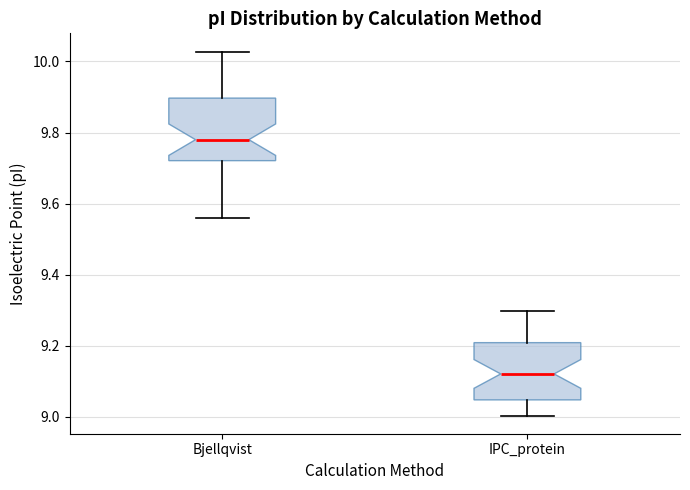

Reading left to right, transcribe this box plot: for each box, give where its median line is, the range the box spans, and where its two whiskers end, as read against the y-axis. The values are not printed on the chart, so give them approximately, as read against the axis.

Bjellqvist: median 9.78, box 9.72 to 9.90, whiskers 9.56 to 10.02
IPC_protein: median 9.12, box 9.04 to 9.20, whiskers 9.00 to 9.30